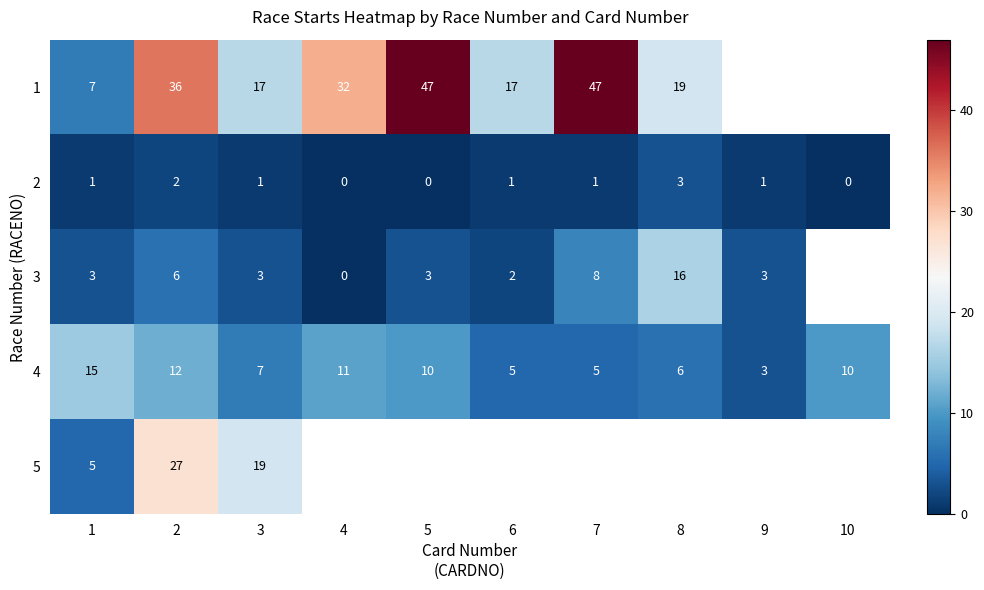

Rank the series at 1 from lowest to highest value.

2, 3, 5, 1, 4